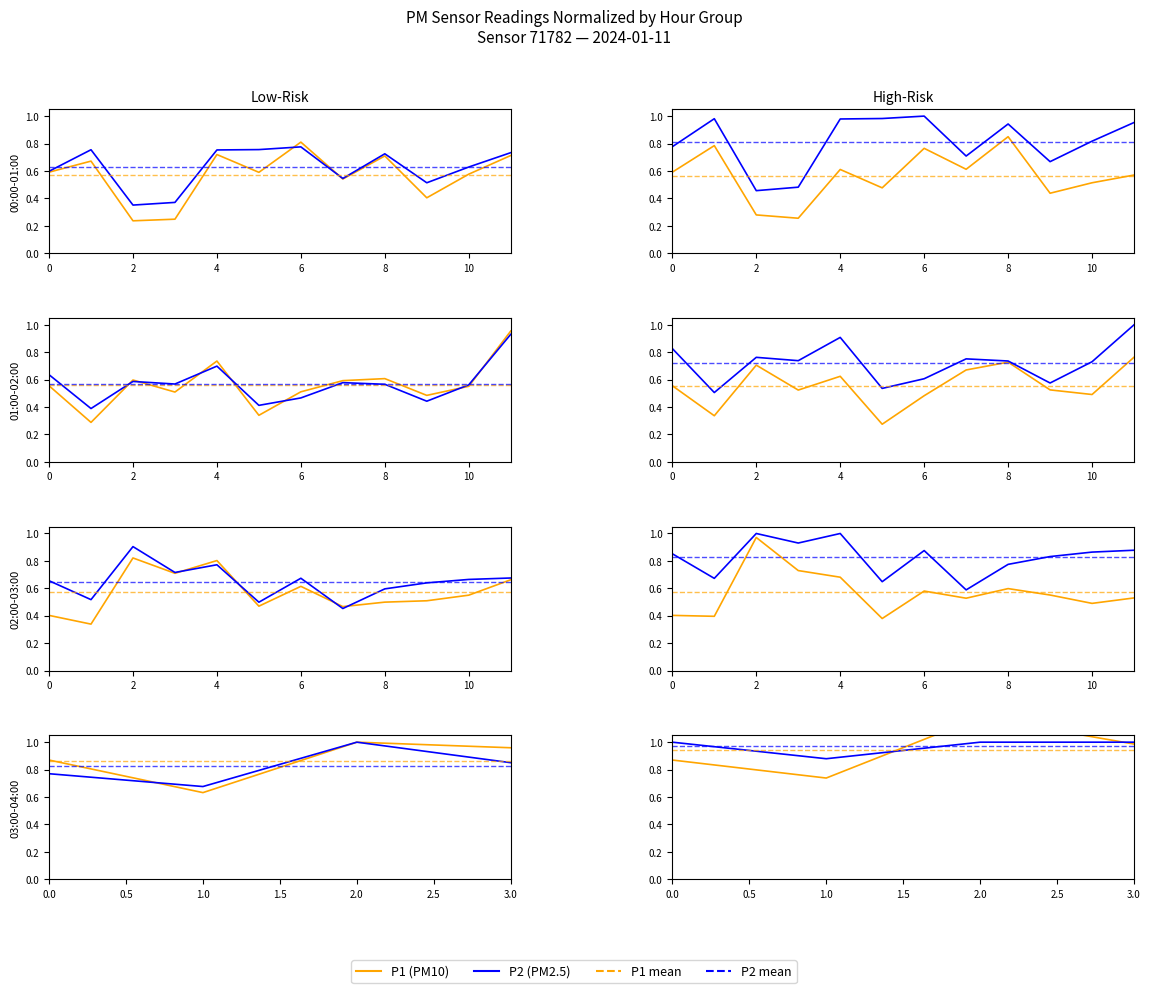

Count the P2 (PM2.5) values in the range 1 to 2.

3